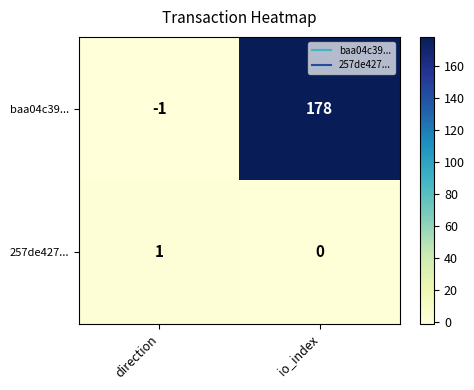

Reading left to right, what are all the values shown in this chart?

baa04c39...: -1	178
257de427...: 1	0